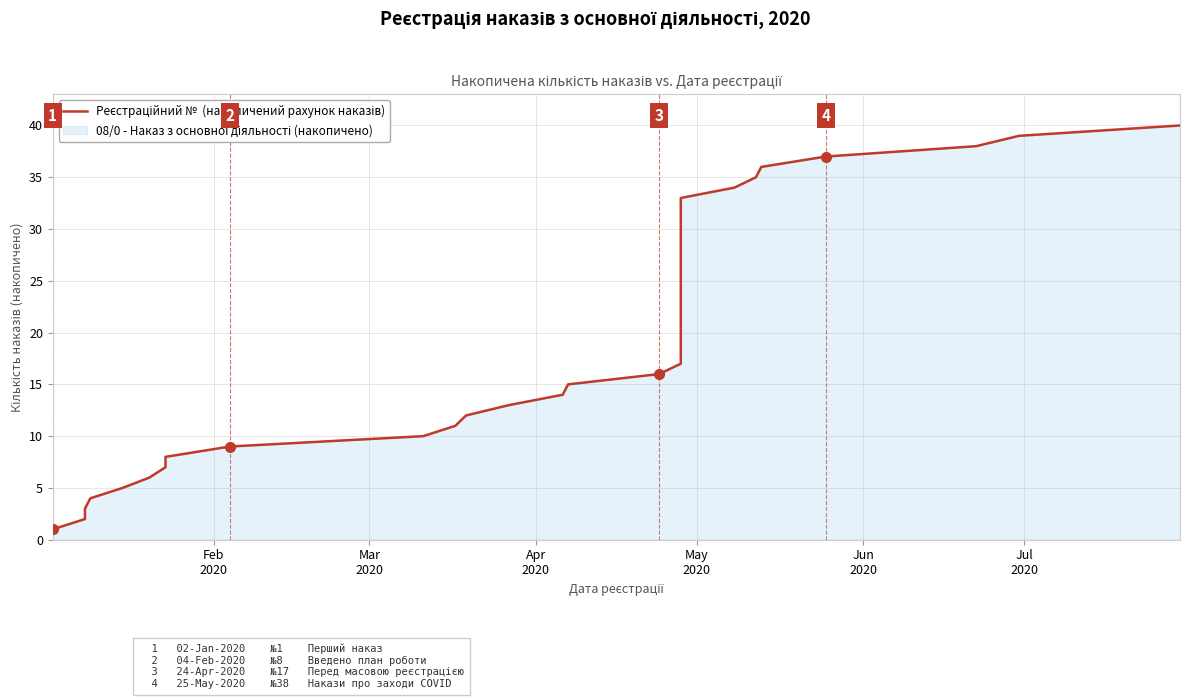

Count the number of categories in the chart.

40